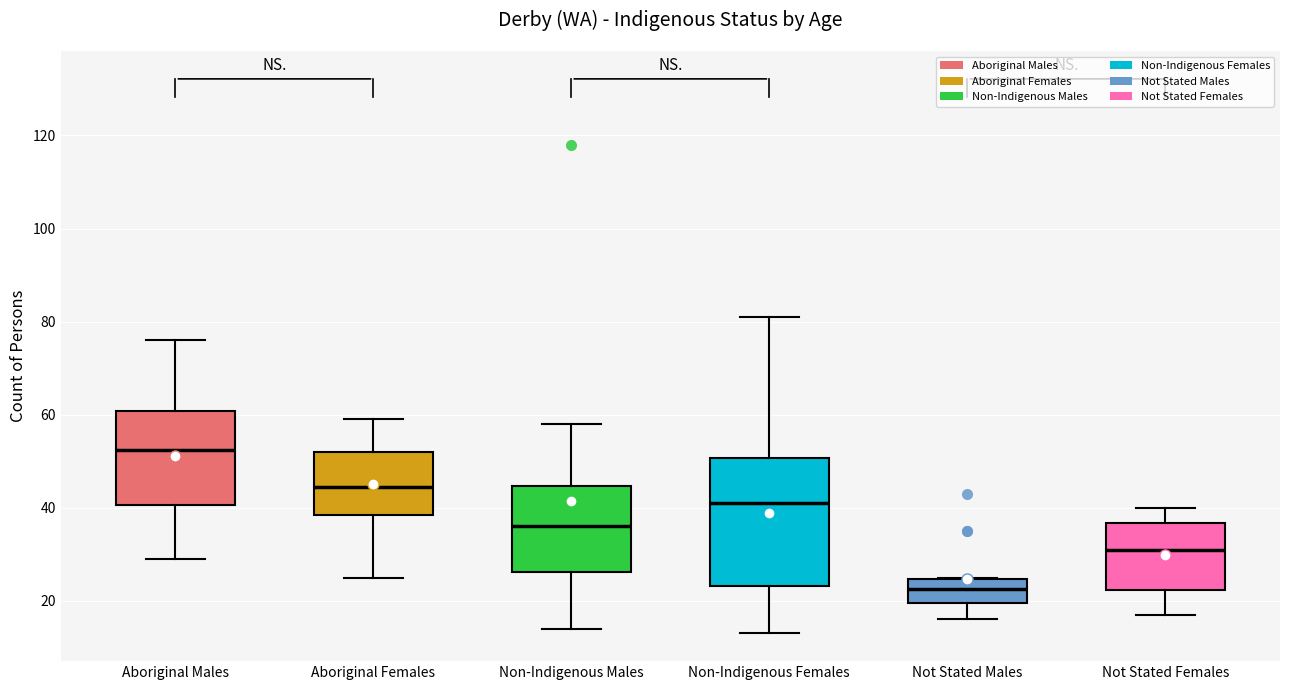

Which box is the tallest, from its lower edge to its upper edge?

Non-Indigenous Females